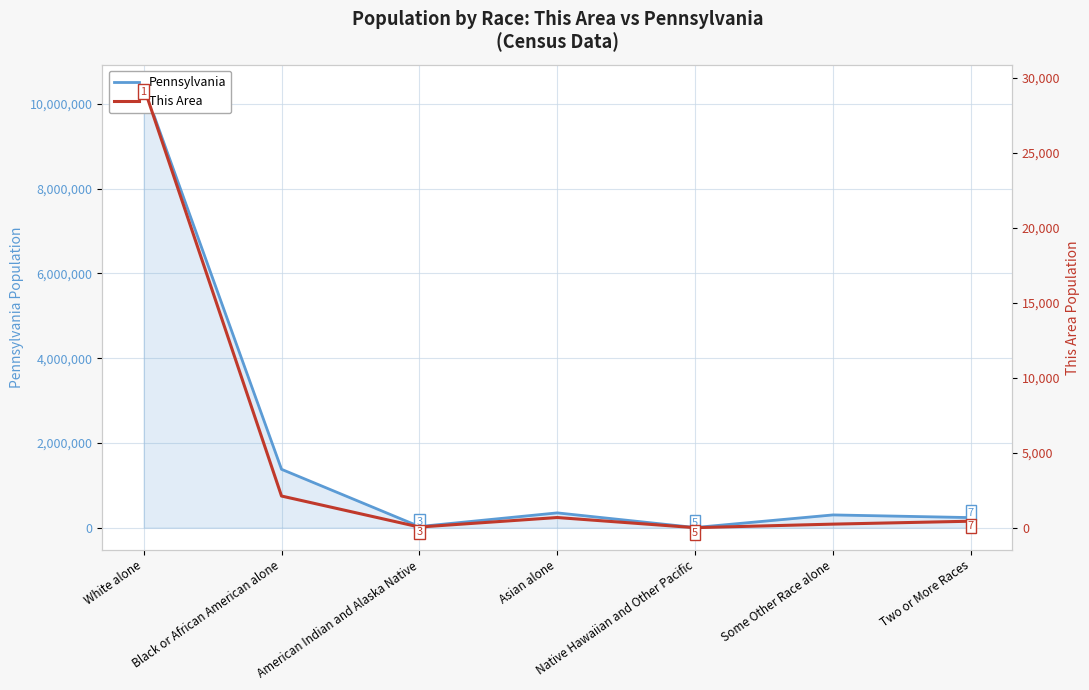

Is it true that Pennsylvania equals 157624 at Two or More Races?

False